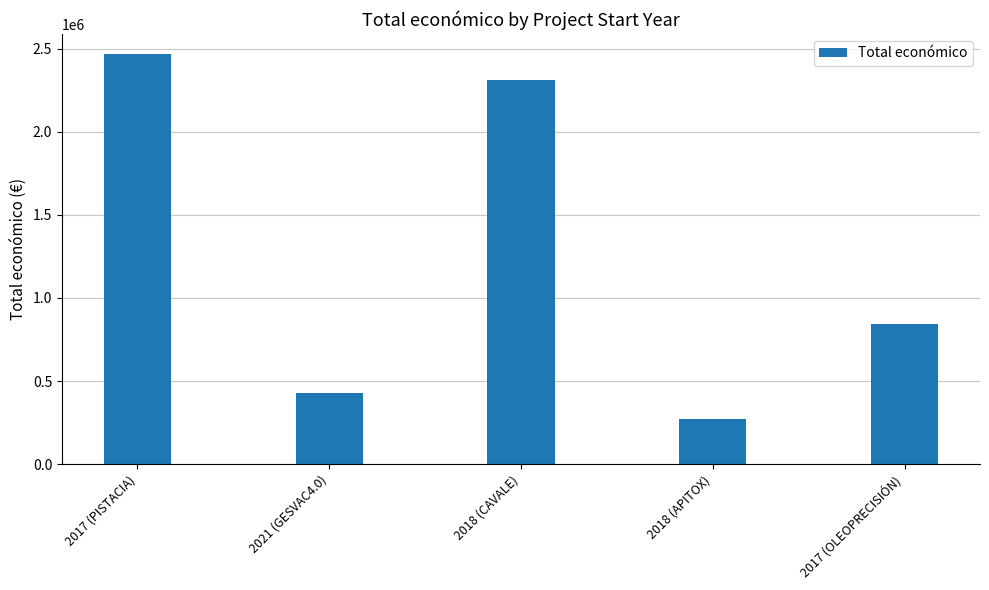

Does the chart contain stacked bars?

No